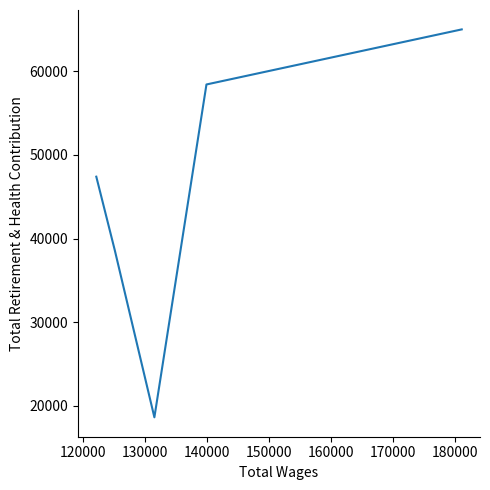

What is the average value?

45617